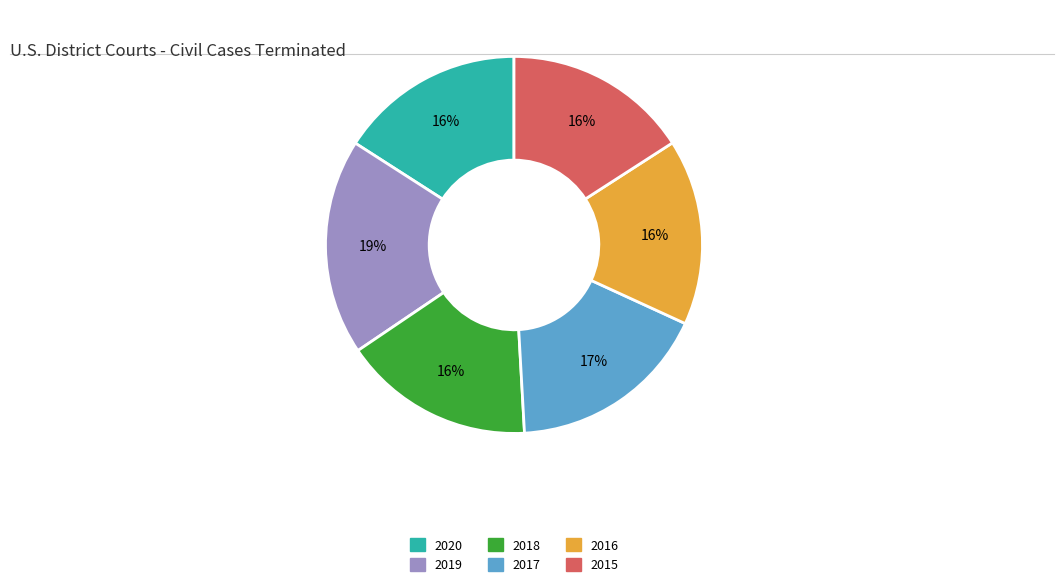

To the nearest percent, what is the average slice percentage?

17%